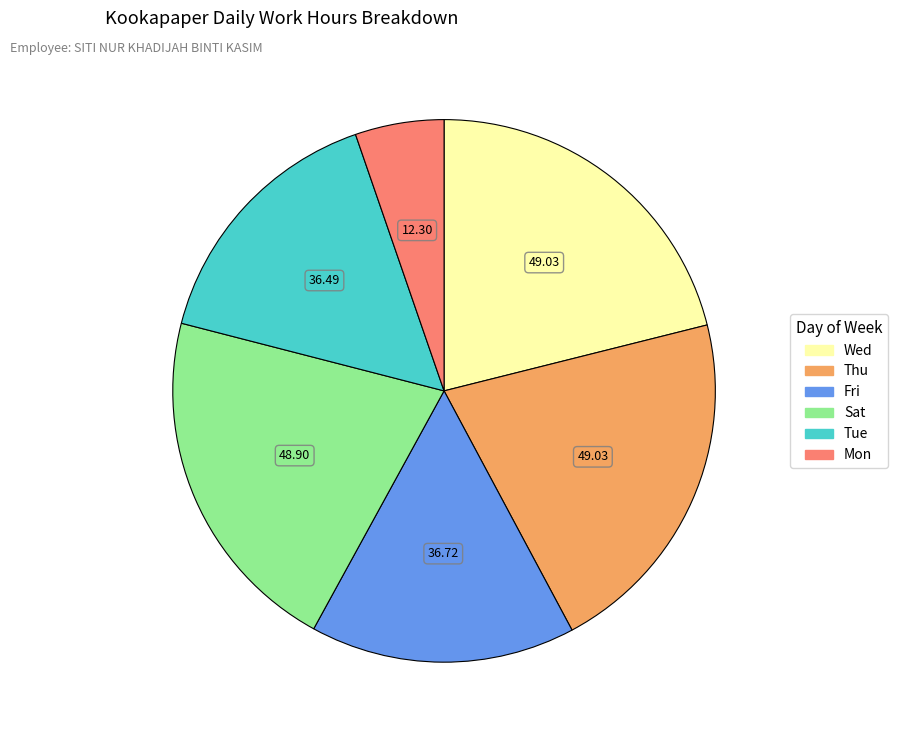

Do Mon and Thu together represent more than half of the pie?

No